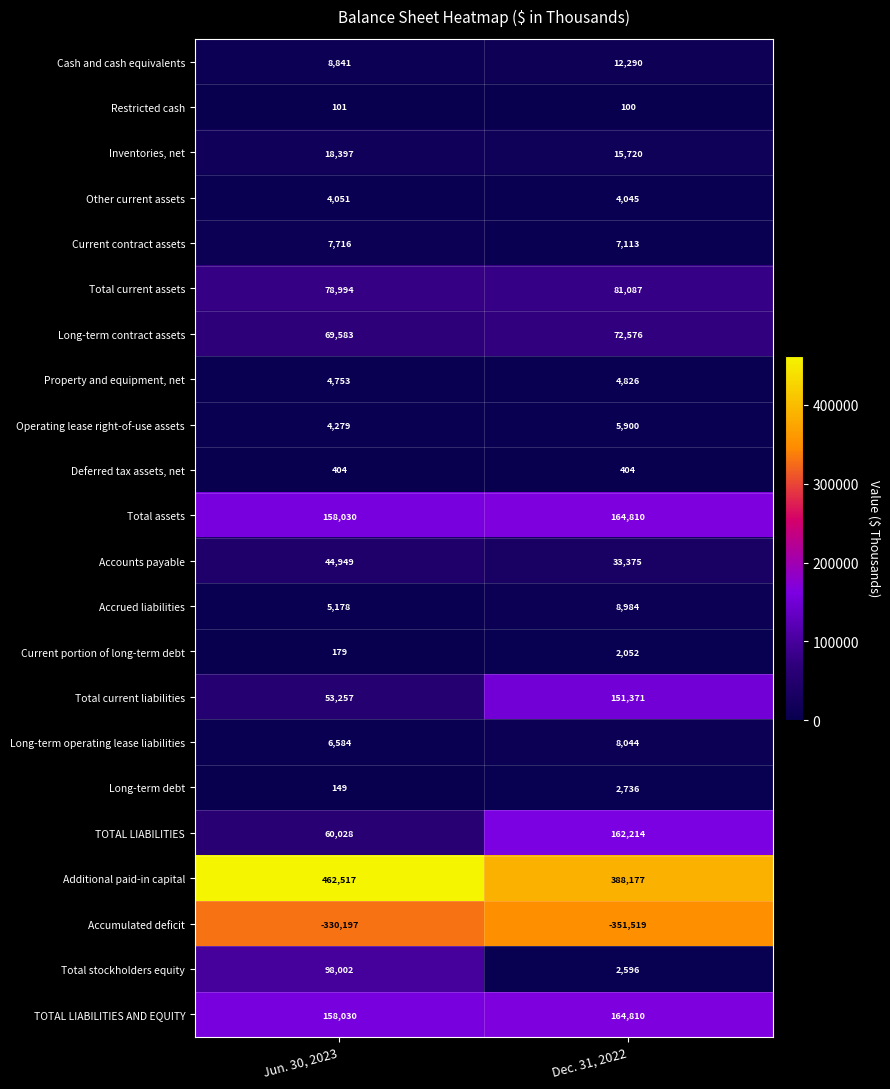

What is the difference between the Accrued liabilities values at Dec. 31, 2022 and Jun. 30, 2023?

3806